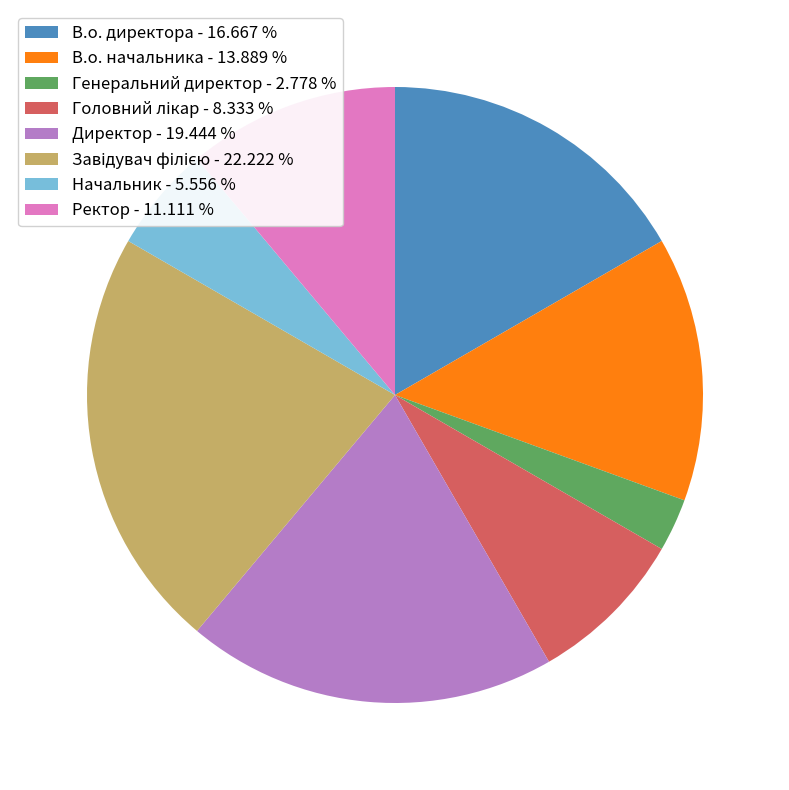

Do В.о. начальника - 13.889 % and Директор - 19.444 % together represent more than half of the pie?

No